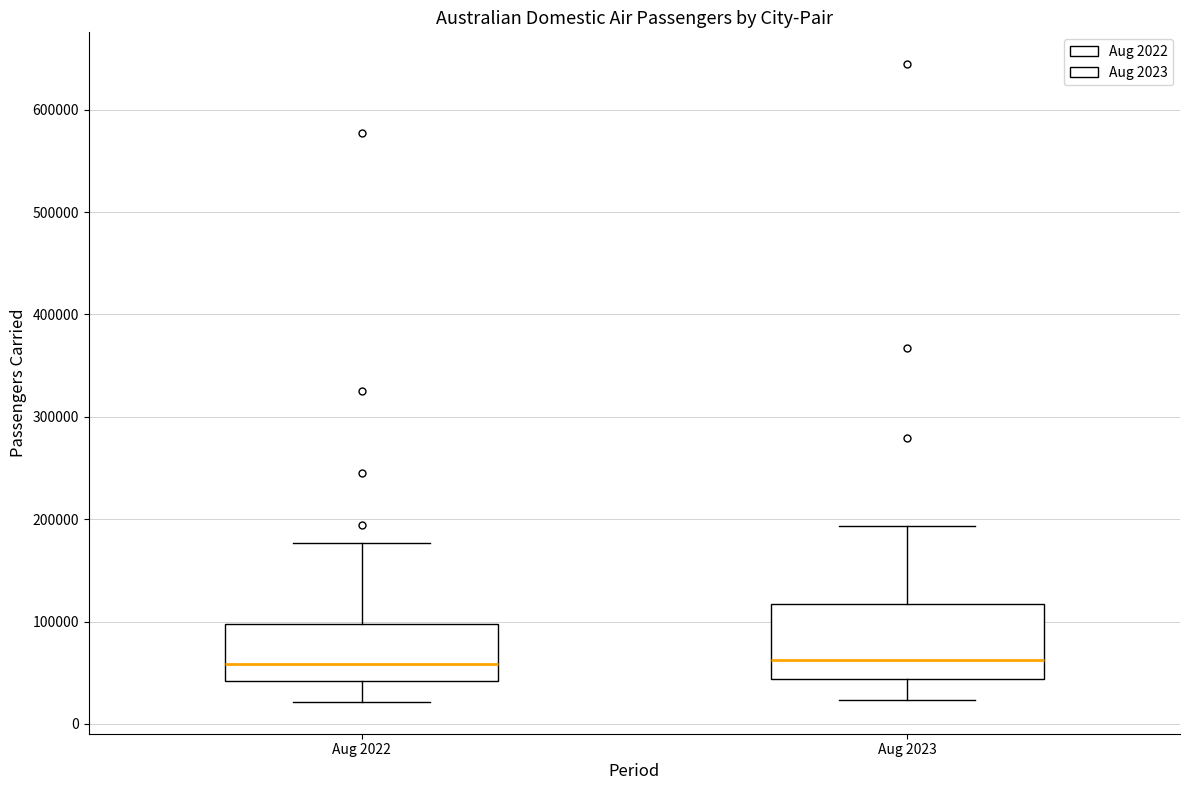

Where does the upper whisker of the box for Aug 2022 end on the y-axis? The values are not printed on the chart, so give them approximately, as read against the axis.

180000